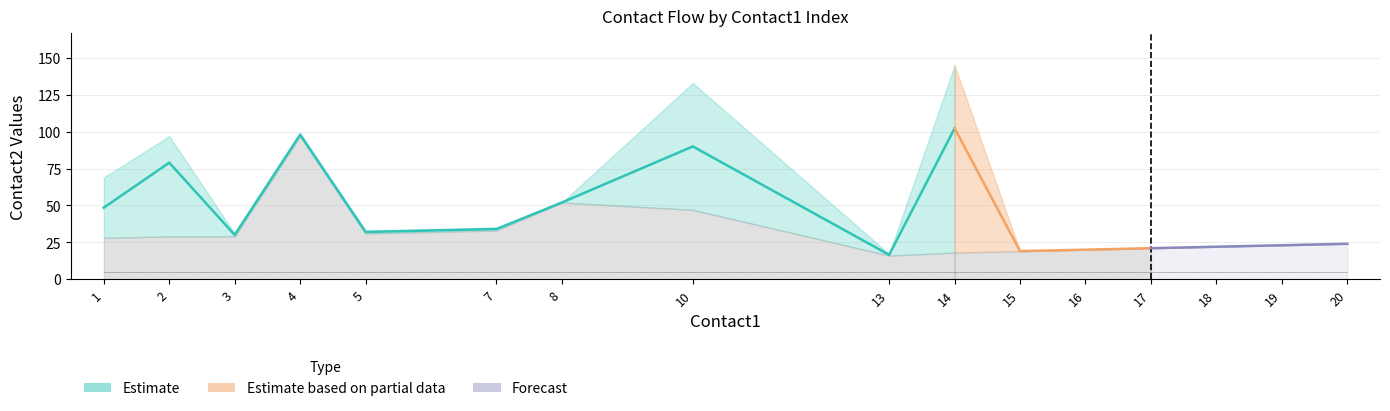

Reading right to left, what are all the values shown in this chart?

contact2_mean: 24.0	23.0	22.0	21.0	20.0	19.0	102.3	16.5	90.0	52.0	34.0	32.0	98.0	30.0	79.0	48.5
contact2_low: 24.0	23.0	22.0	21.0	20.0	19.0	18.0	16.0	47.0	52.0	33.0	31.0	97.0	29.0	29.0	28.0
contact2_high: 24.0	23.0	22.0	21.0	20.0	19.0	145.0	17.0	133.0	52.0	35.0	33.0	99.0	31.0	97.0	69.0
flow1: 1.0	1.0	1.0	1.0	1.0	1.0	1.0	1.0	1.0	1.0	1.0	1.0	1.0	1.0	1.0	1.0
flow2: 1.0	1.0	1.0	1.0	1.0	1.0	1.0	1.0	1.0	1.0	1.0	1.0	1.0	1.0	1.0	1.0